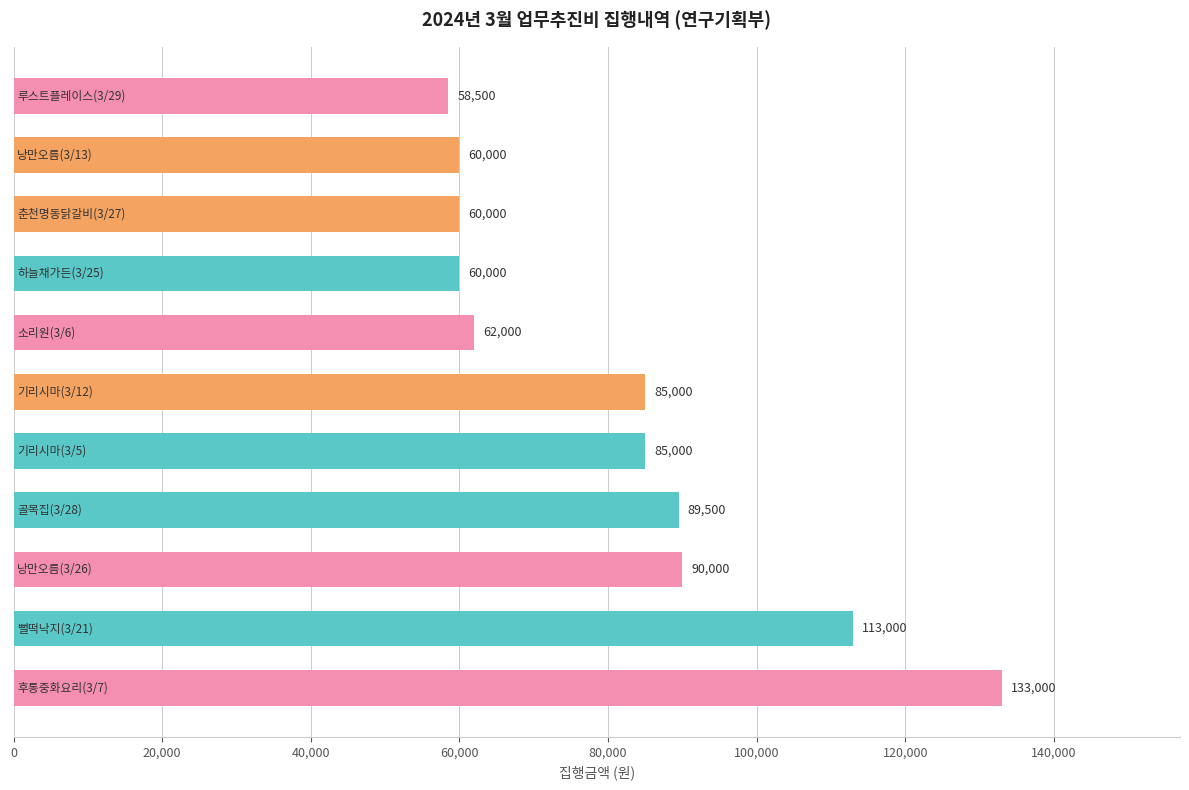

What is the sum of all values?

896000